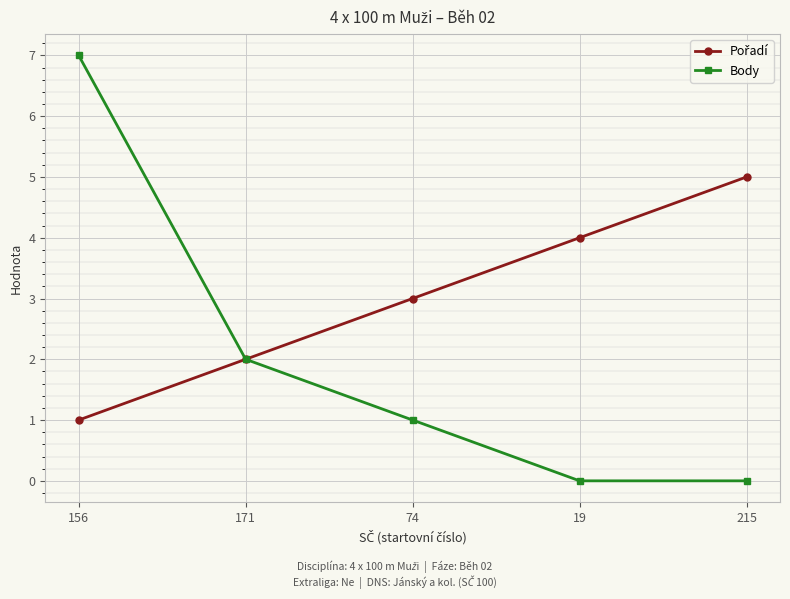

At which category is the sum across all series the highest?

156